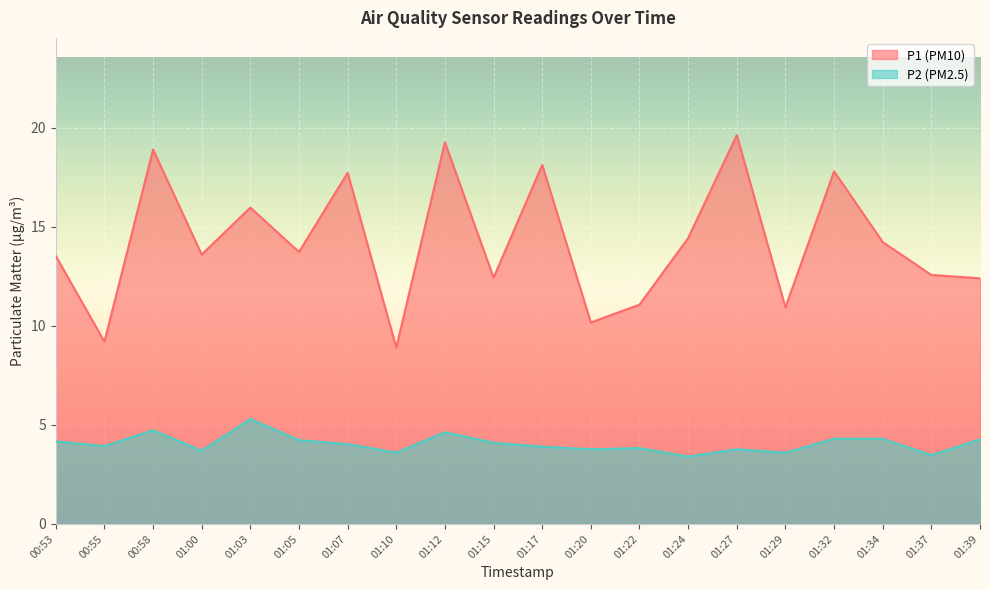

What is the maximum value for P2?

5.3